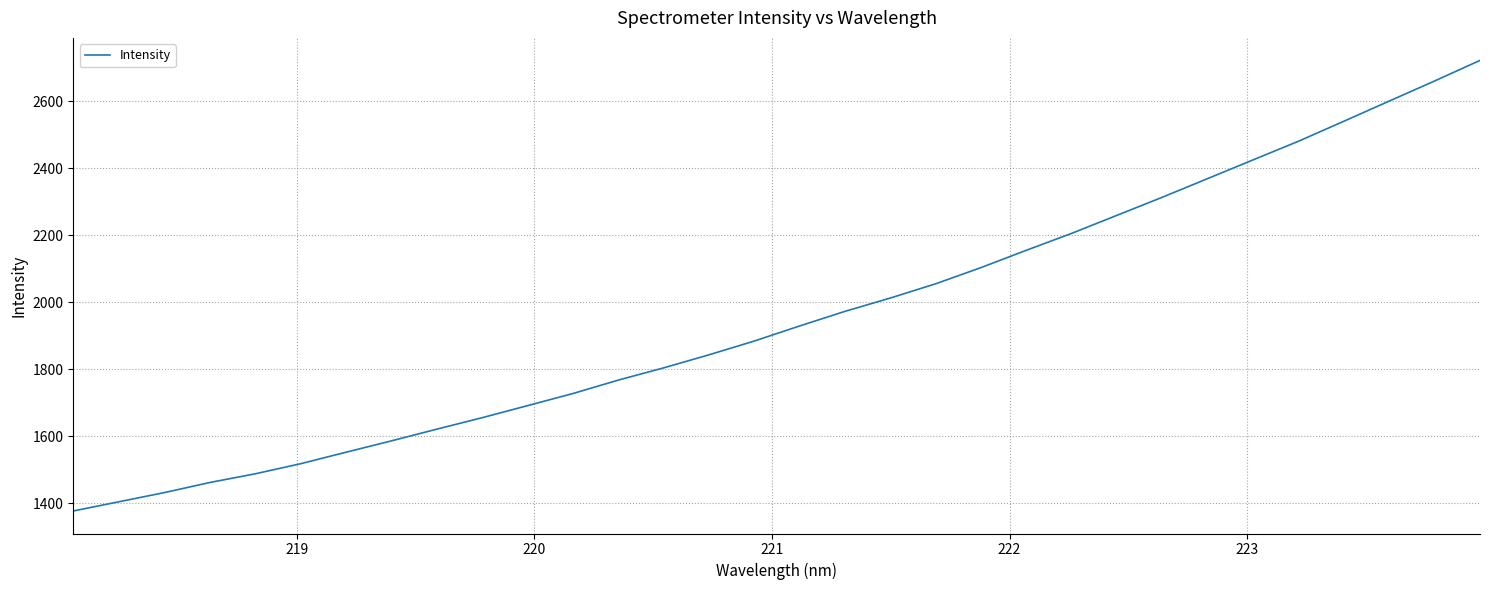

What is the greatest value displayed?

2721.7